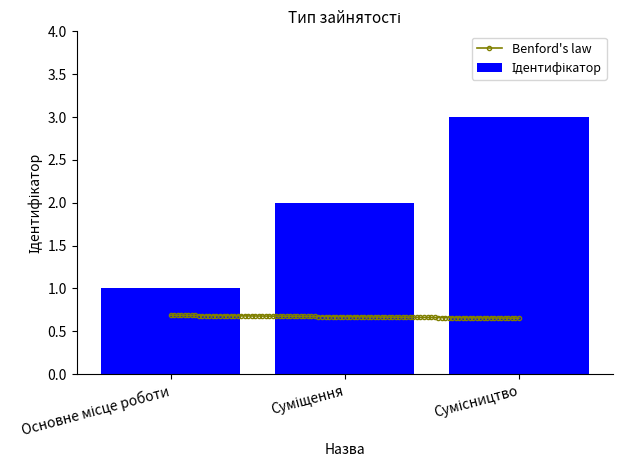

What is the label of the 3rd bar from the right?

Основне місце роботи